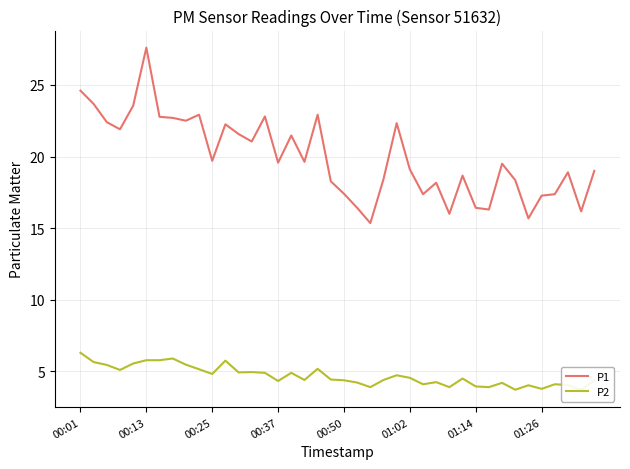

True or false: P1 and P2 cross at least once.

False